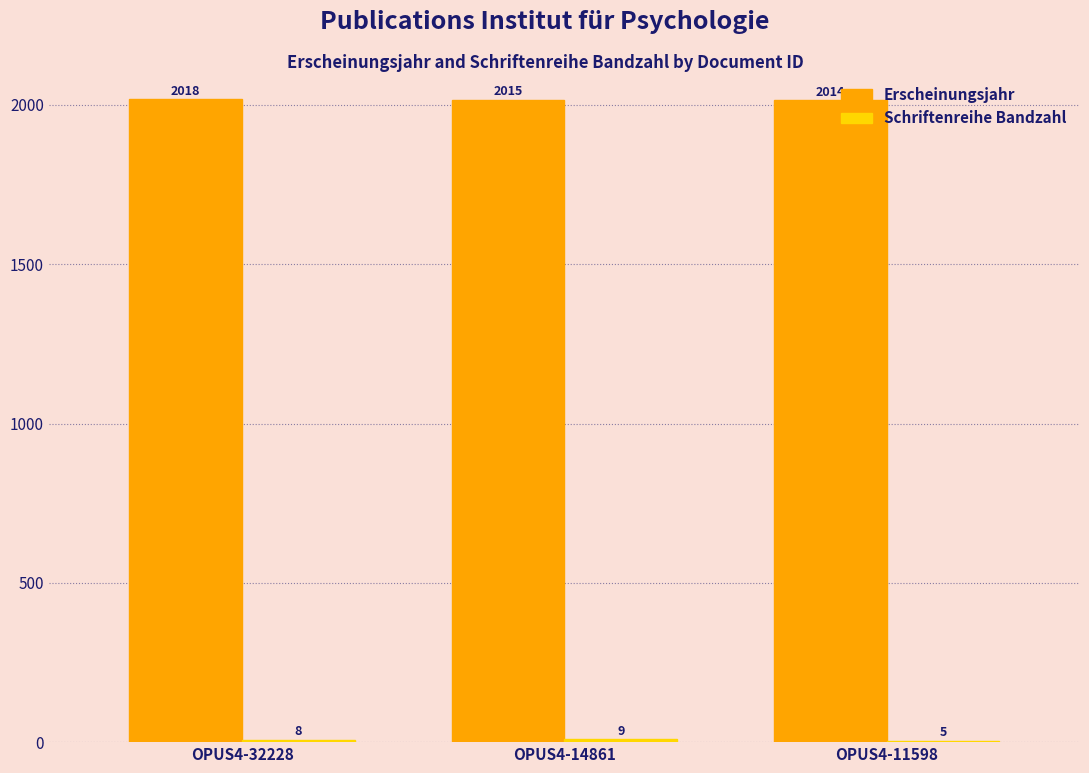

At which category does the chart reach its peak across all series?

OPUS4-32228